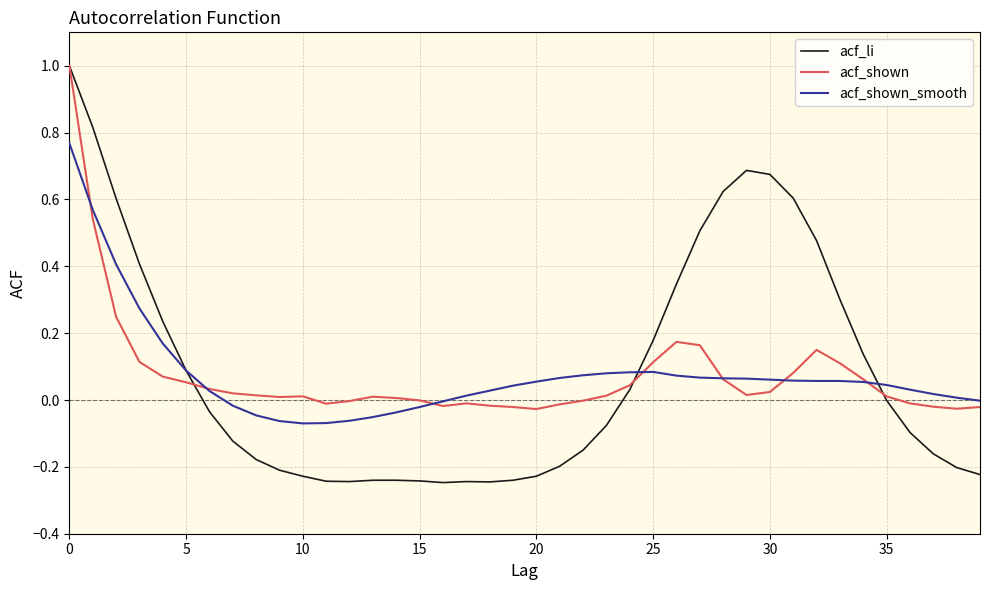

What is the maximum value shown in the chart?

1.0